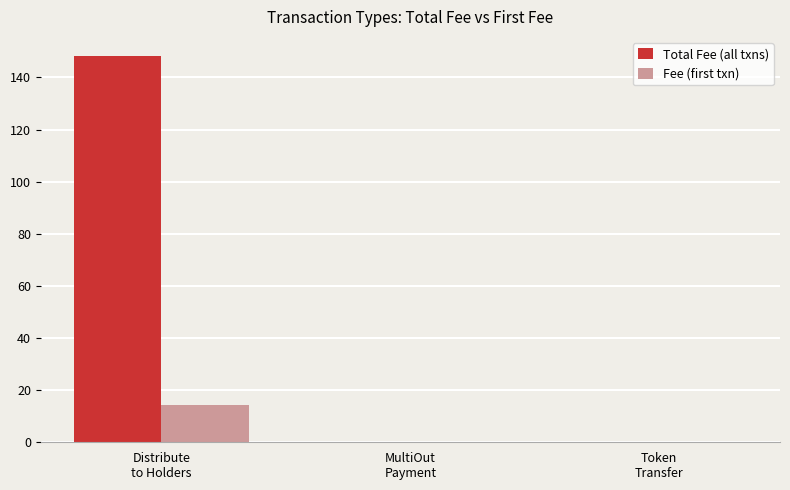

What is the total value across all series at Distribute
to Holders?

162.5